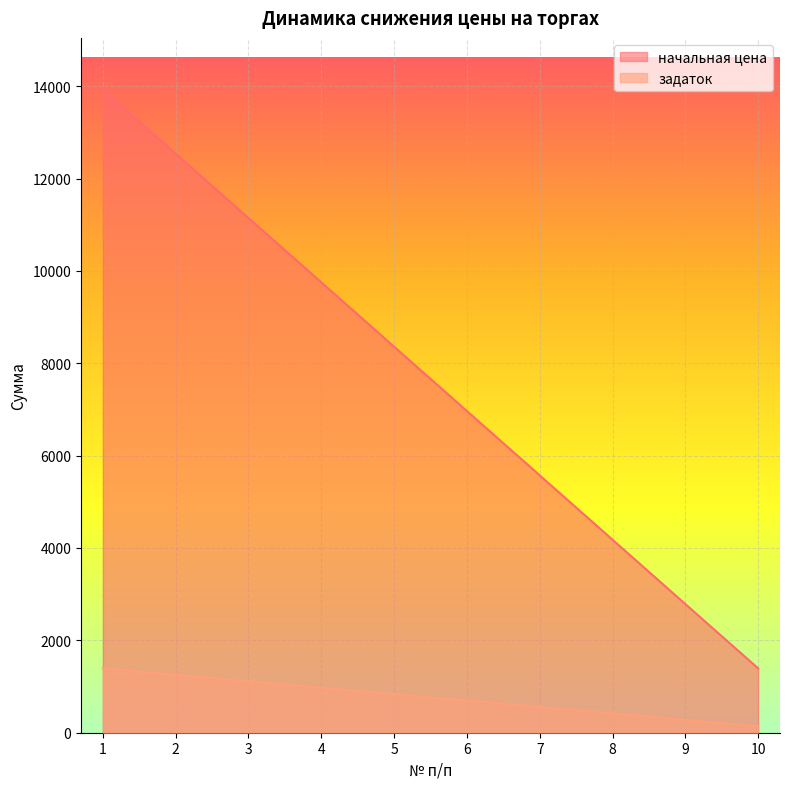

What is the maximum value shown in the chart?

13930.1